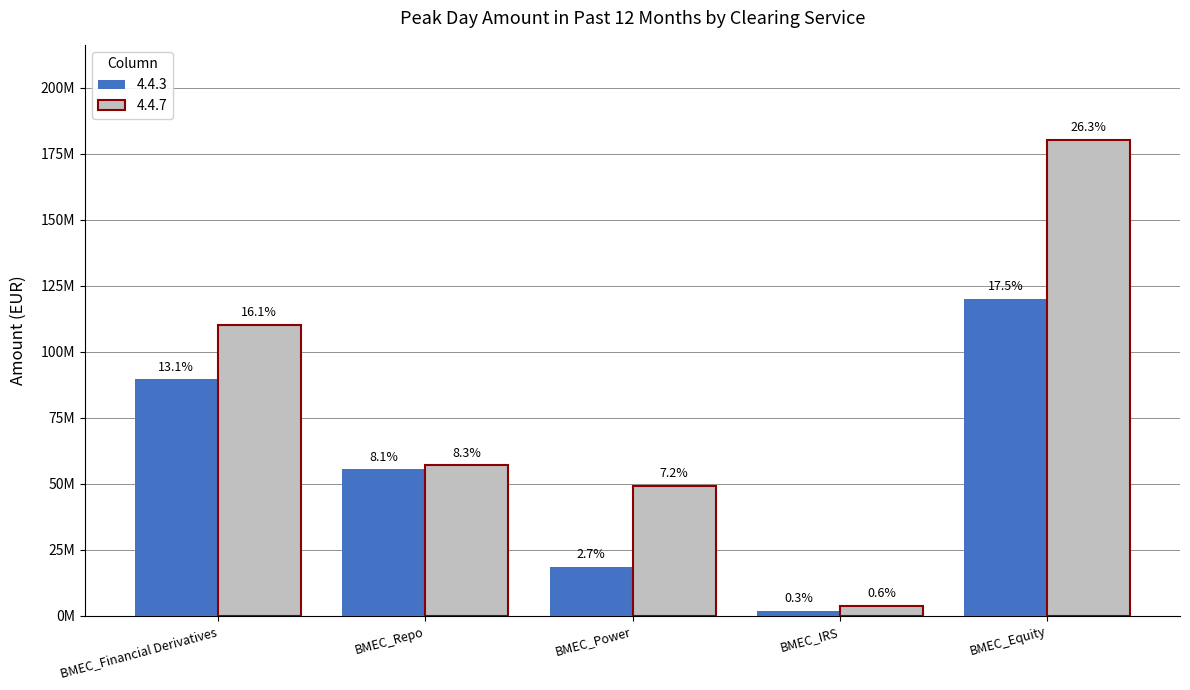

Does the chart contain stacked bars?

No